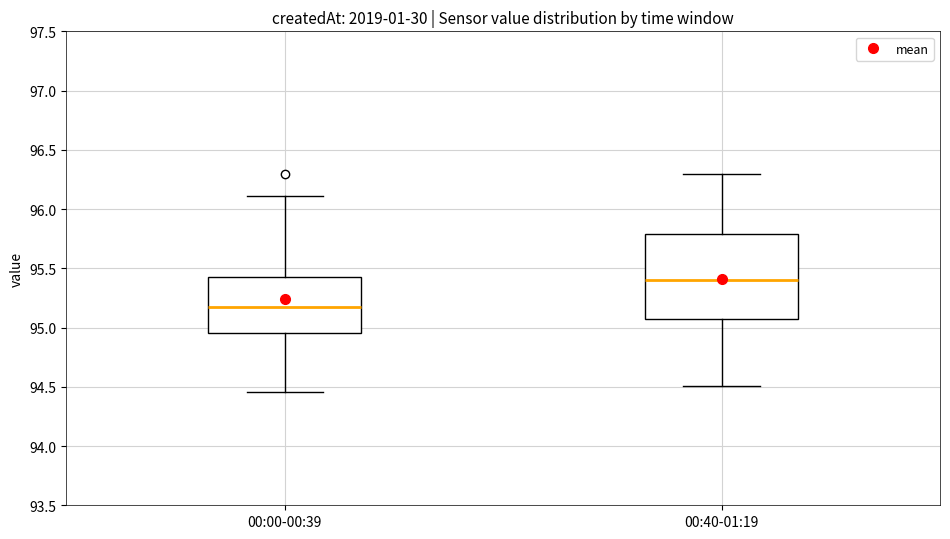

Reading left to right, transcribe this box plot: for each box, give where its median line is, the range the box spans, and where its two whiskers end, as read against the y-axis. The values are not printed on the chart, so give them approximately, as read against the axis.

00:00-00:39: median 95.15, box 94.95 to 95.45, whiskers 94.45 to 96.10
00:40-01:19: median 95.40, box 95.05 to 95.80, whiskers 94.50 to 96.30